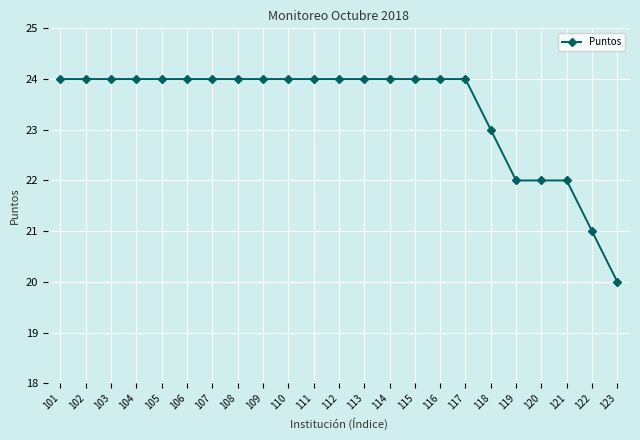

What is the value of the 18th point from the left?

23